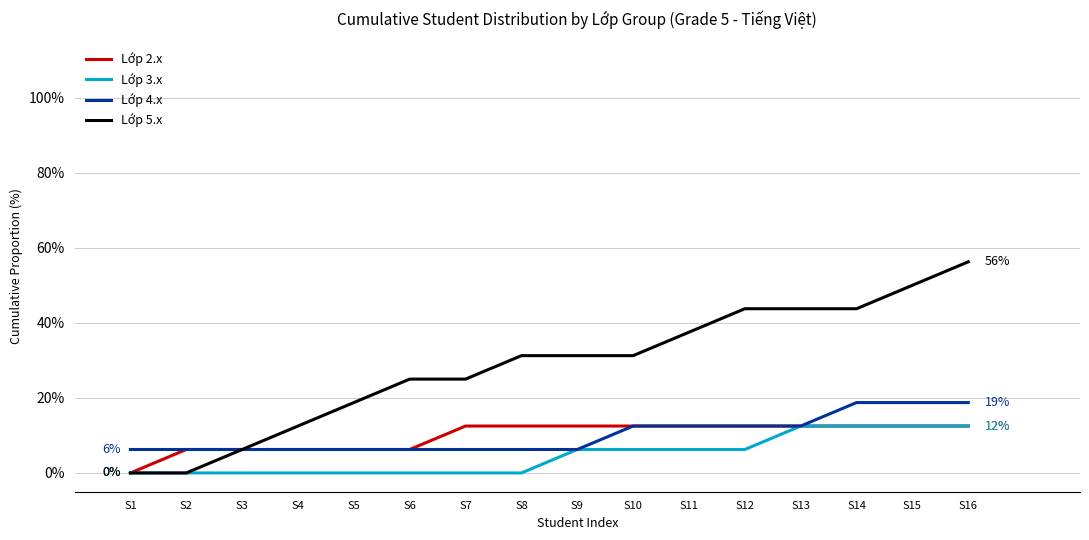

Which series has the largest total across all categories?

Lớp 5.x